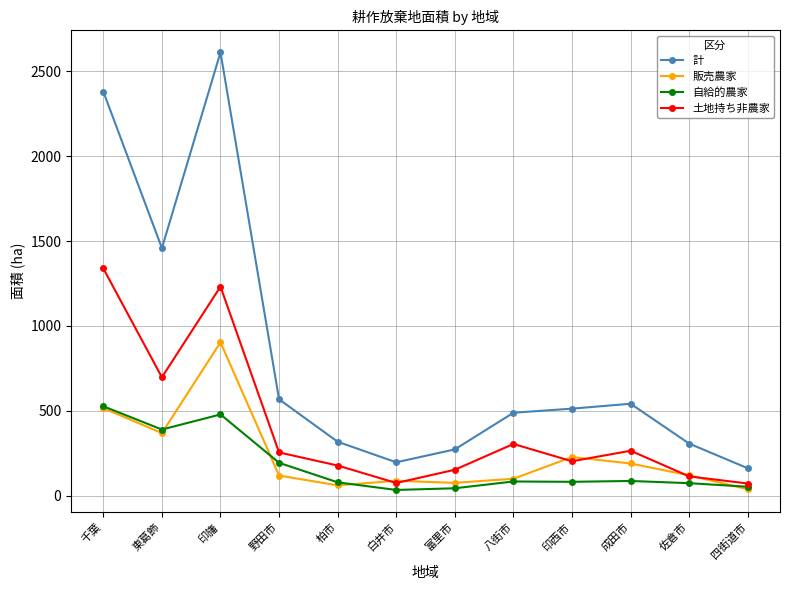

Which series changed the most between 柏市 and 八街市?

計